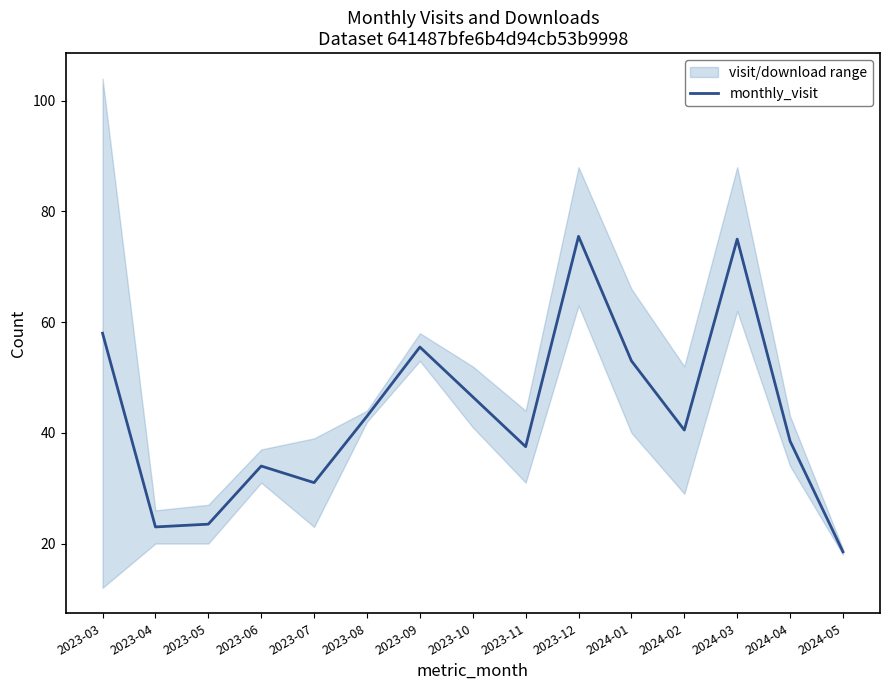

What is the difference between the maximum and minimum values?

57.0